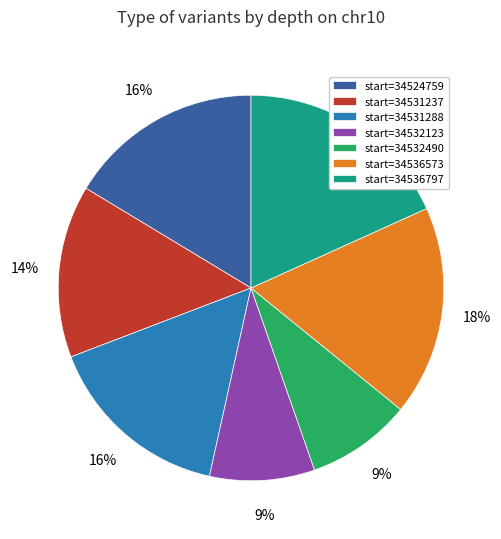

To the nearest percent, what is the average slice percentage?

14%